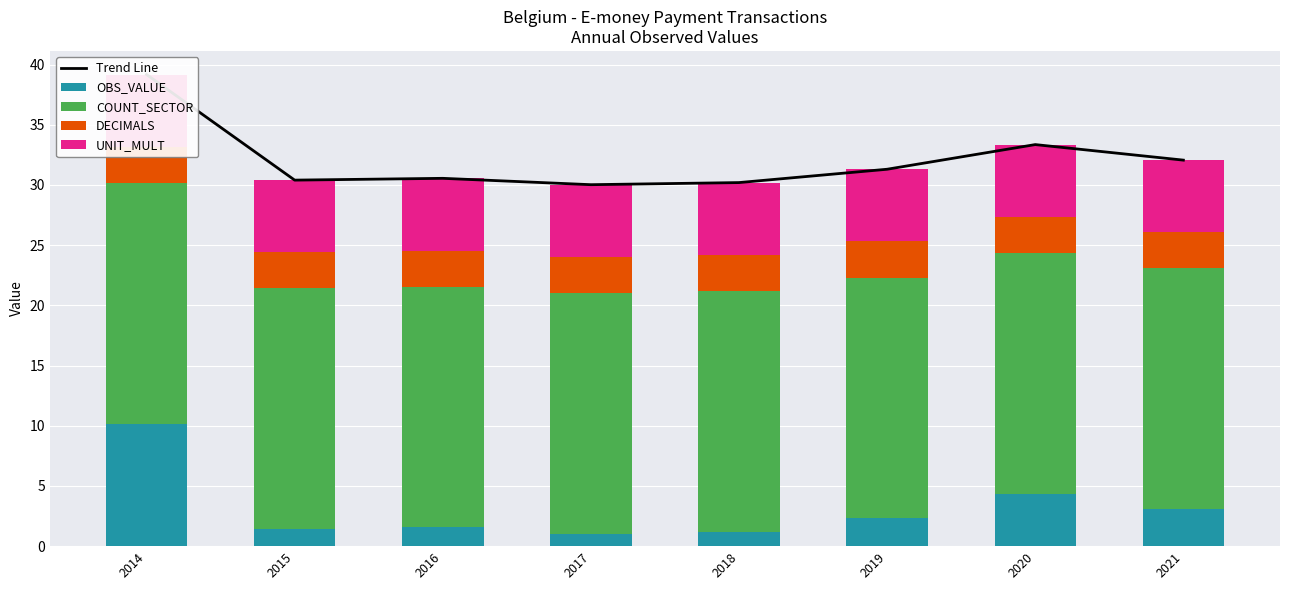

What is the spread (max minus min) of values at 2014?

36.2